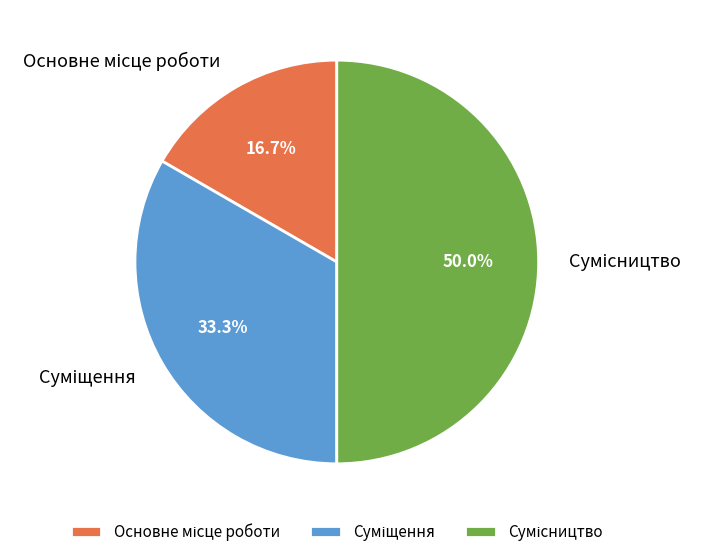

To the nearest percent, what is the difference between the largest and smallest slice percentages?

33%